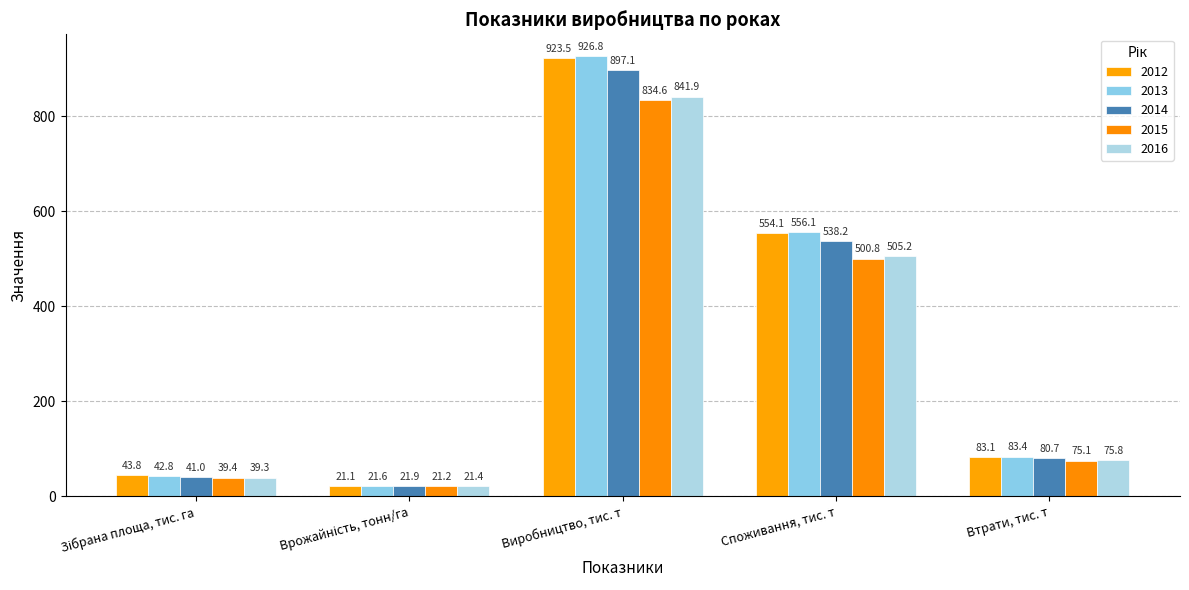

What is the difference between the maximum and minimum values in the 2012 series?

902.4